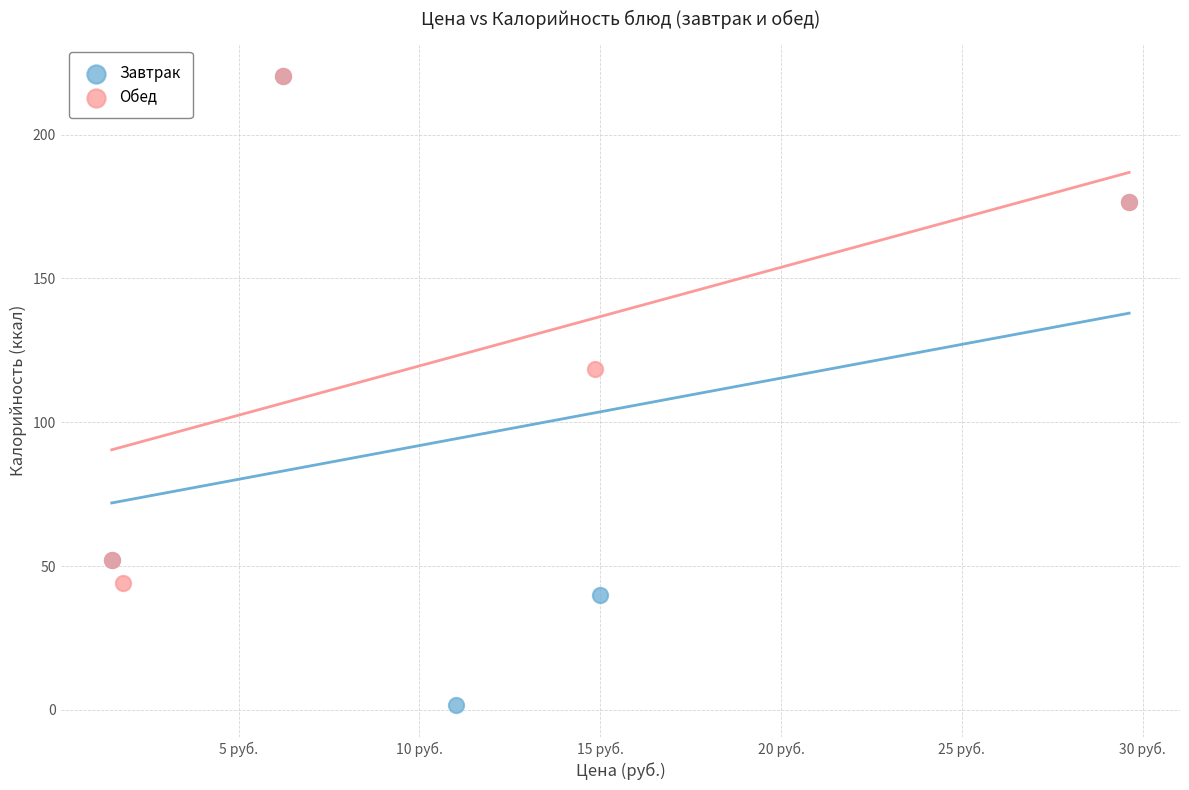

Which series has the largest Y range (max minus min)?

Завтрак